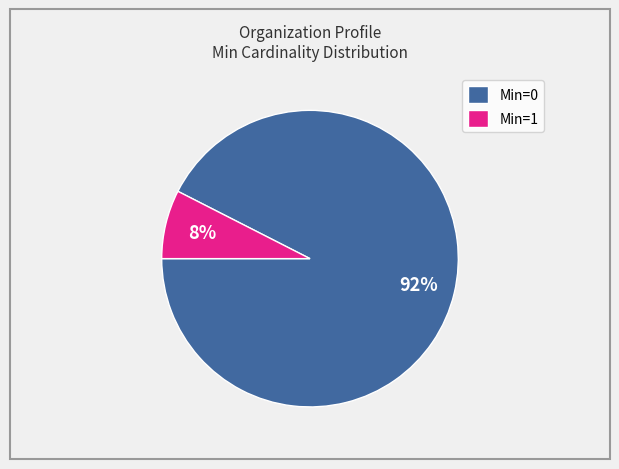

Rank the categories by value from highest to lowest.

Min=0, Min=1